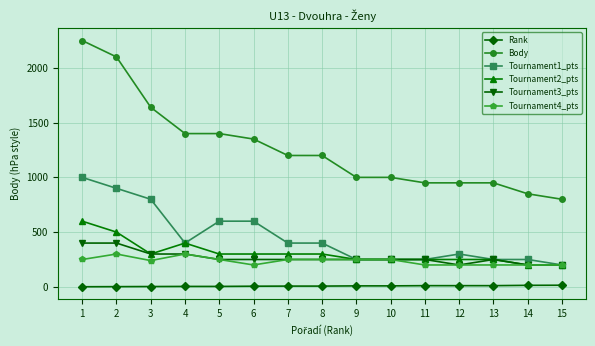

What is the value of the Body point at the 5th from the left?

1400